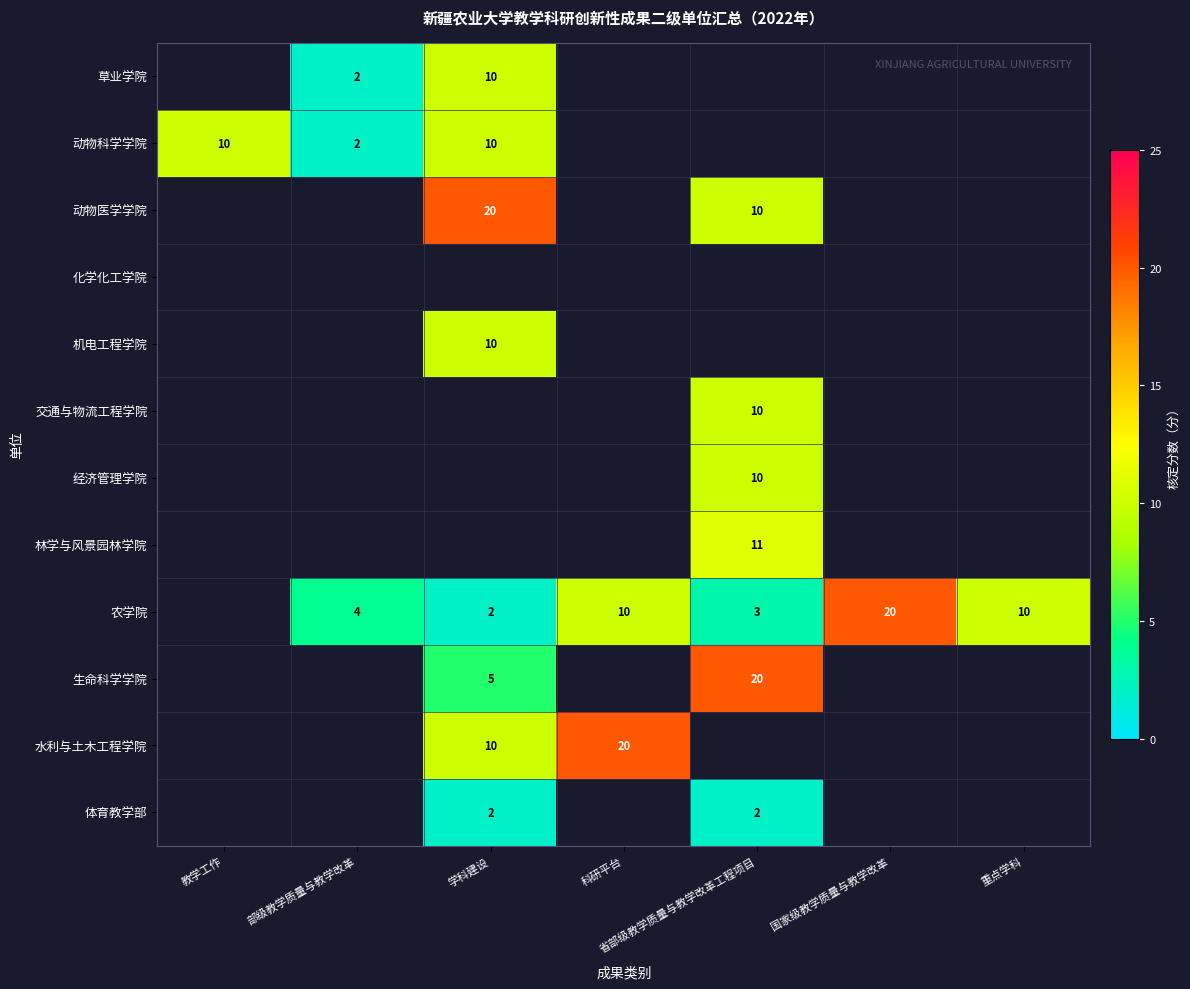

The 农学院 series shows 2 at 学科建设. True or false?

True